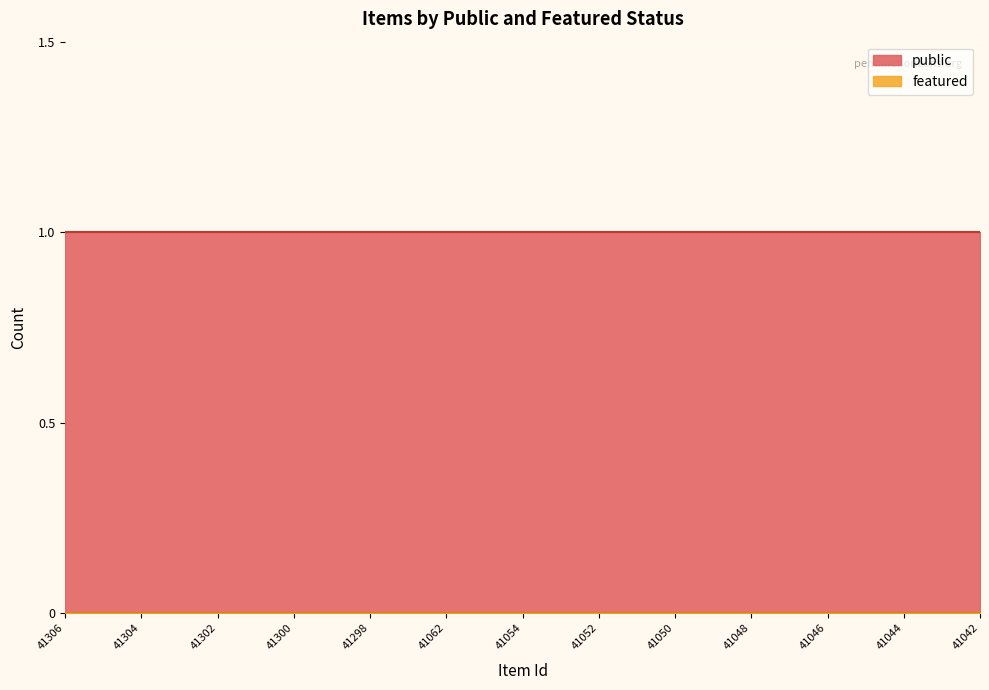

At which category is the sum across all series the highest?

41306